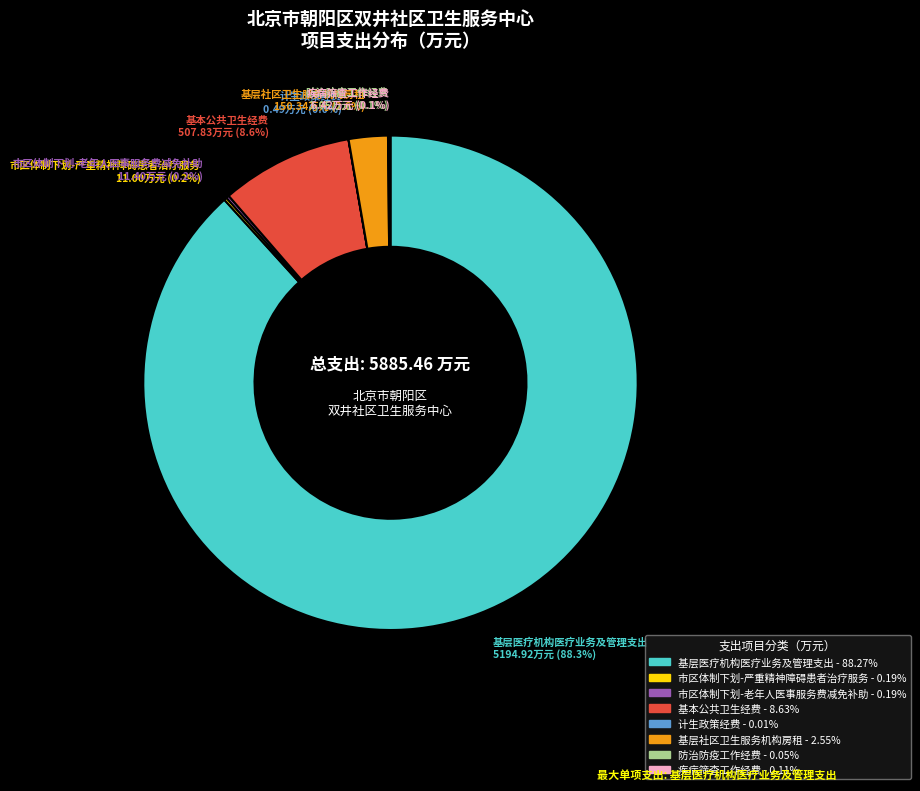

True or false: 基层社区卫生服务机构房租 accounts for 12% of the total.

False